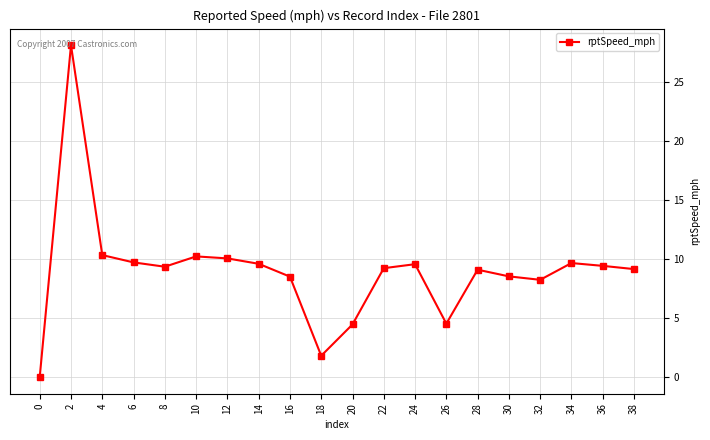

Between 22 and 26, which is larger?

22